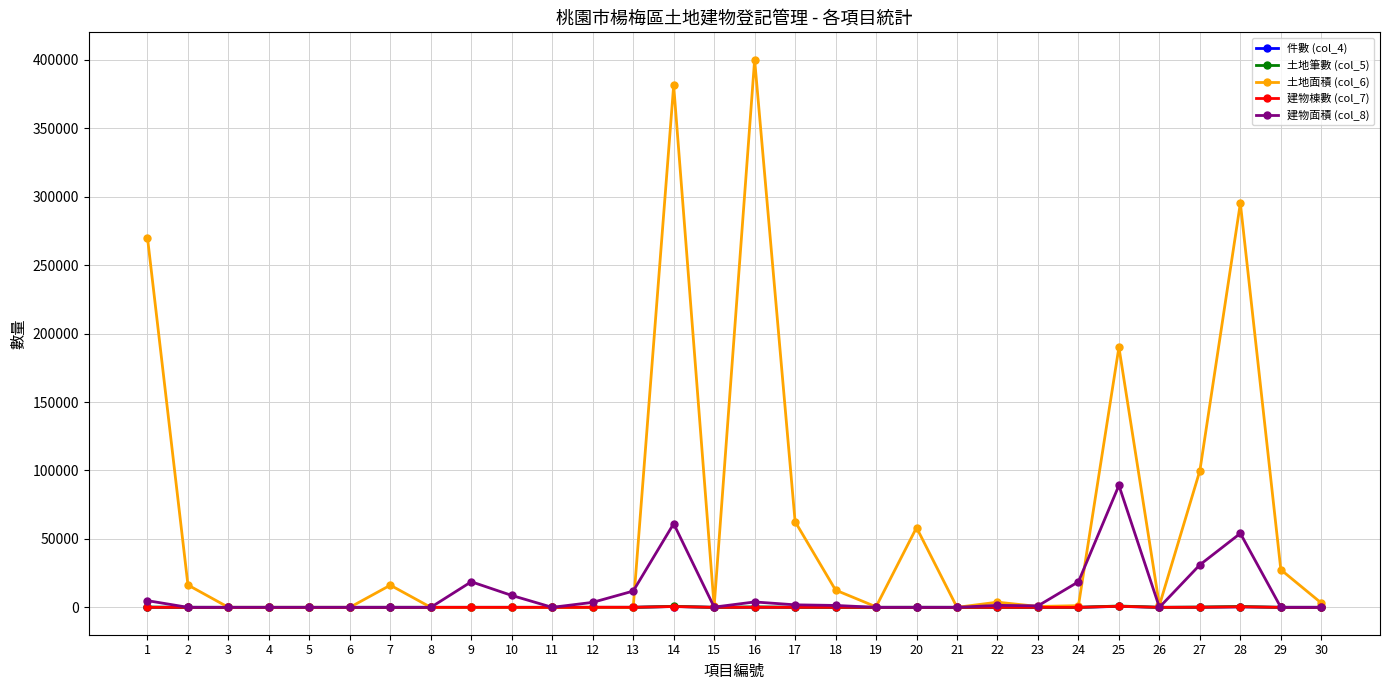

Between 1 and 16, which series saw the biggest shift?

土地面積 (col_6)